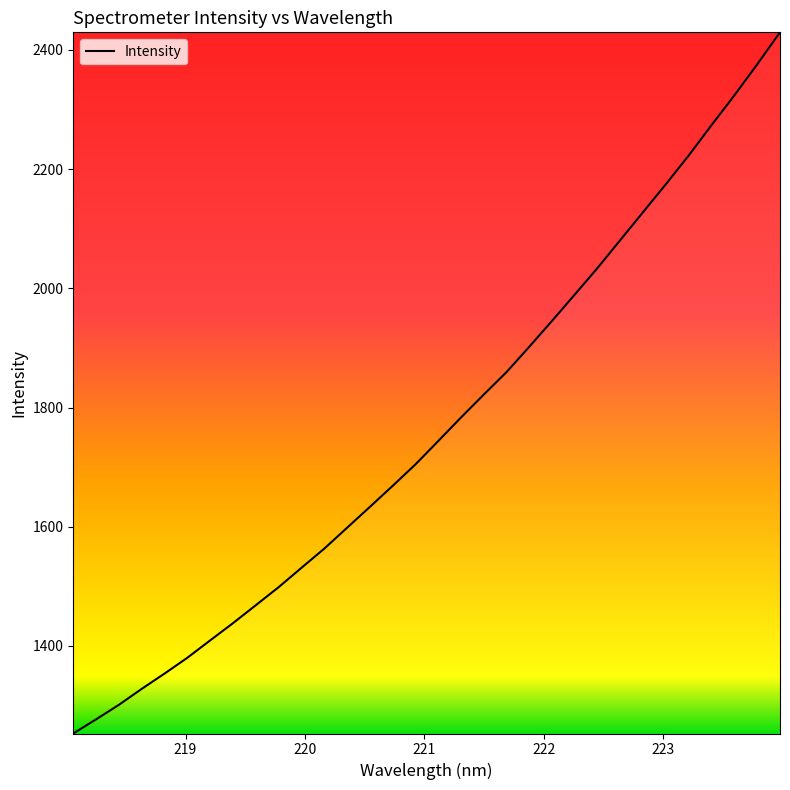

What is the maximum value shown in the chart?

2429.5